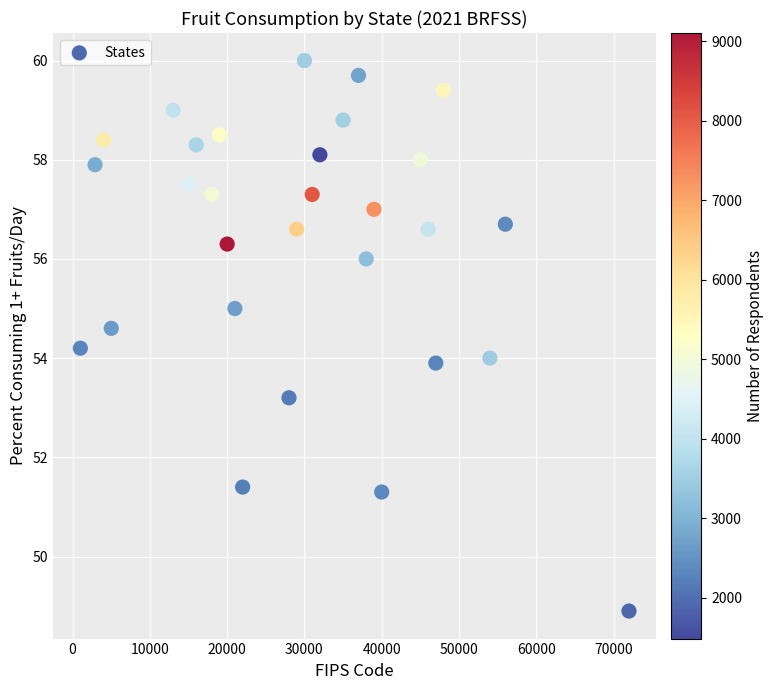

What is the range of X values (max minus min)?

71001.0